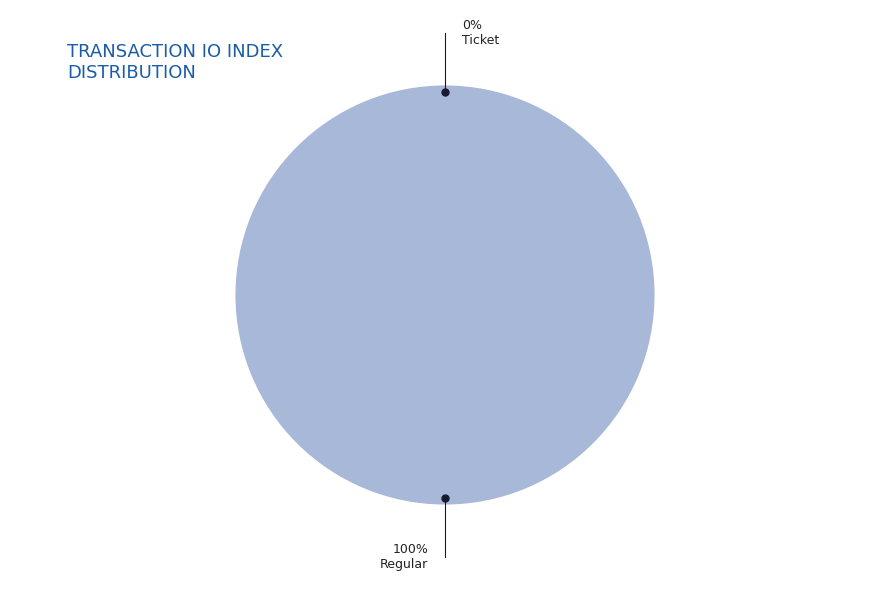

Which slice is the largest?

Regular (io_index=2)